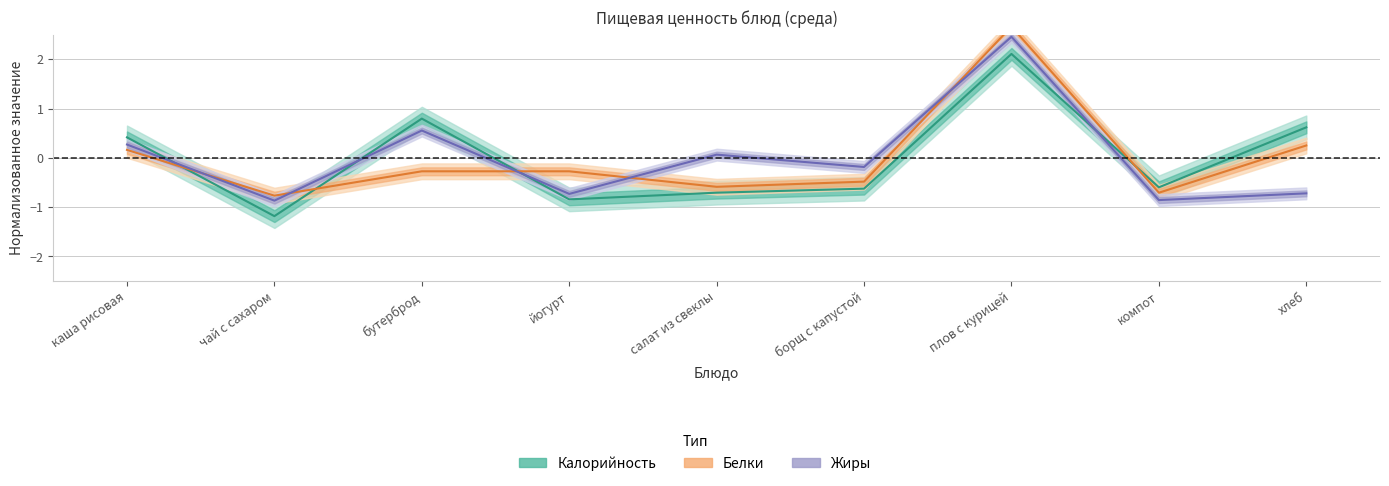

Does the chart display data point markers on the line(s)?

No